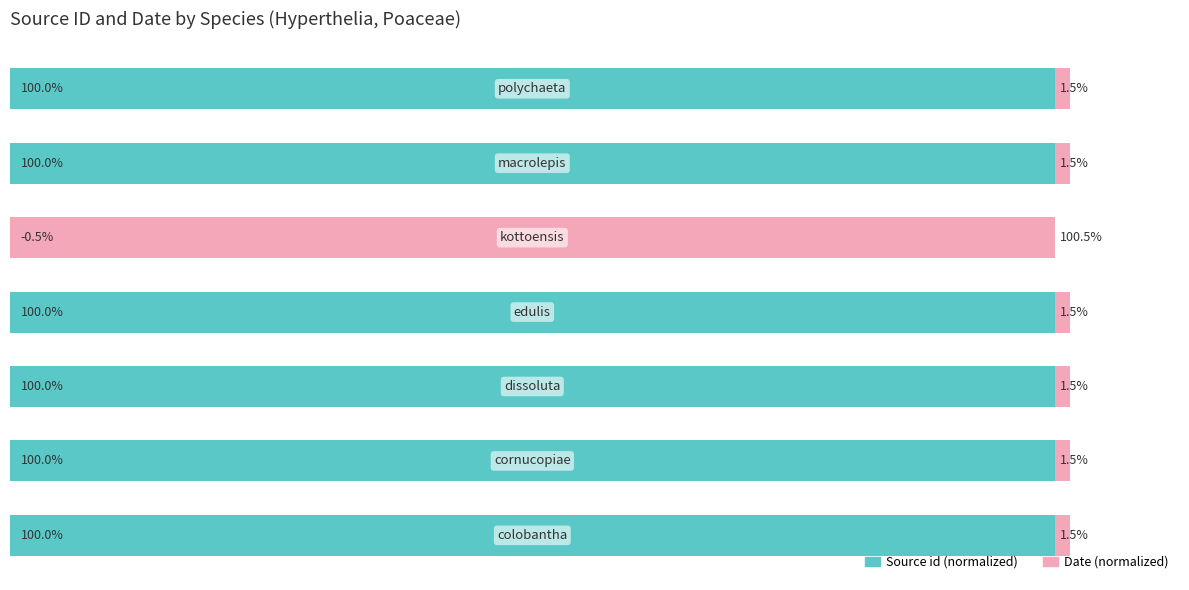

How many data points in Source id (normalized) are less than 100?

1